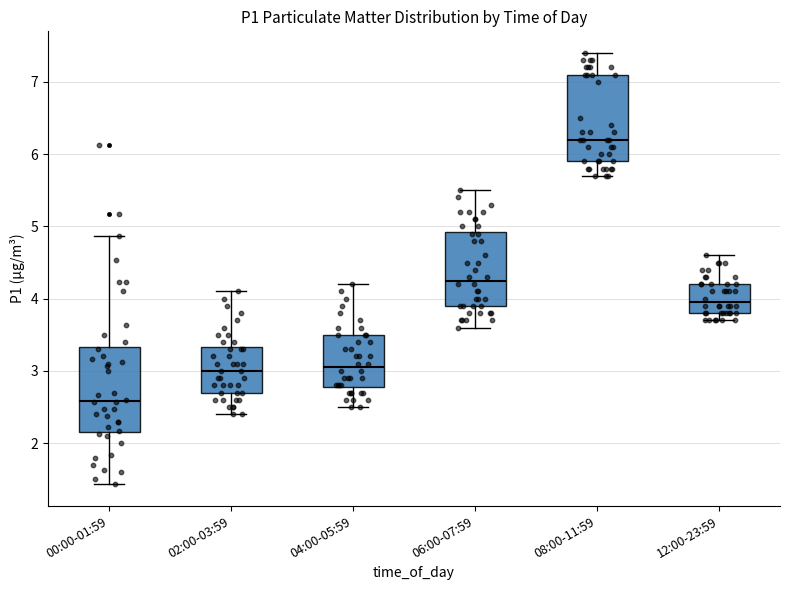

Reading left to right, read every box against the y-axis: the position of its median line, the range the box covers, and the ends of its whiskers. The values are not printed on the chart, so give them approximately, as read against the axis.

00:00-01:59: median 2.6, box 2.2 to 3.3, whiskers 1.4 to 4.9
02:00-03:59: median 3.0, box 2.7 to 3.3, whiskers 2.4 to 4.1
04:00-05:59: median 3.1, box 2.8 to 3.5, whiskers 2.5 to 4.2
06:00-07:59: median 4.3, box 3.9 to 4.9, whiskers 3.6 to 5.5
08:00-11:59: median 6.2, box 5.9 to 7.1, whiskers 5.7 to 7.4
12:00-23:59: median 4.0, box 3.8 to 4.2, whiskers 3.7 to 4.6